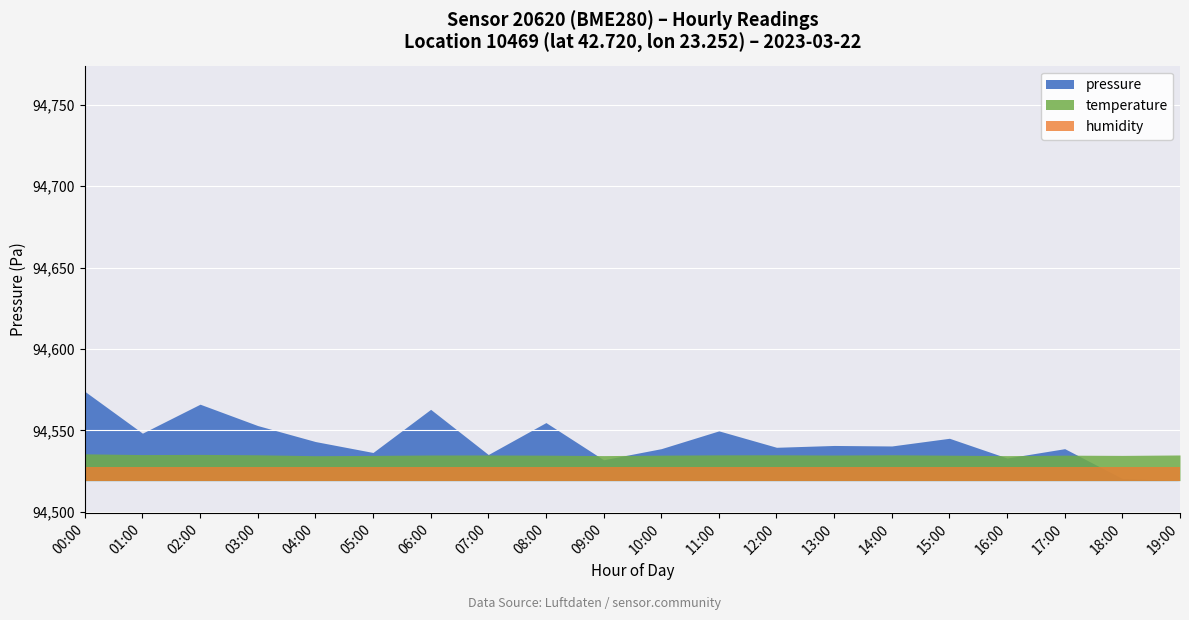

What is the sum of all temperature values?

169.5